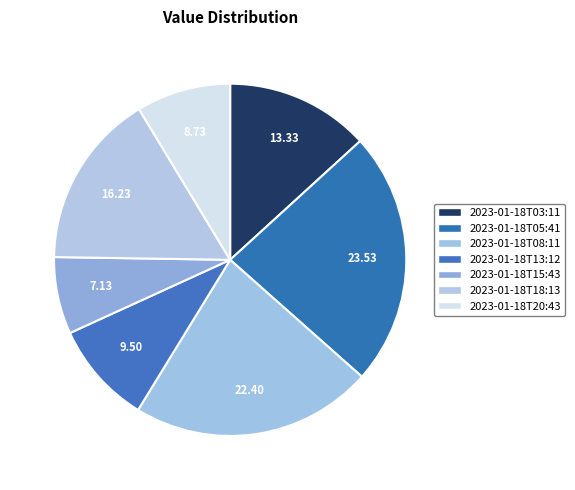

Which category has the smallest portion of the pie?

2023-01-18T15:43